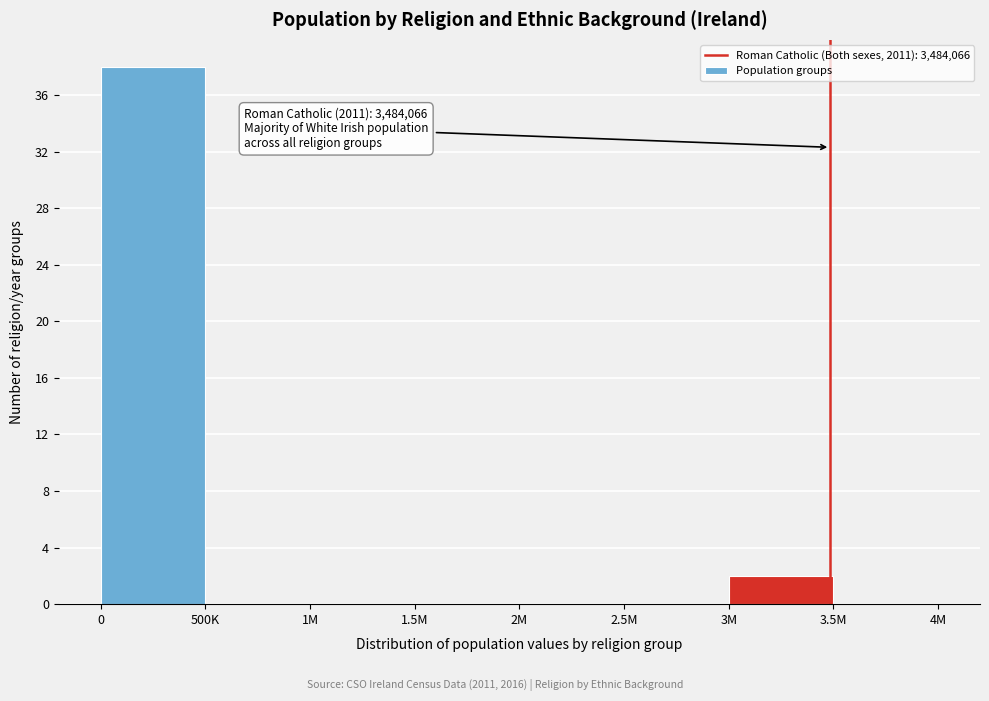

Reading left to right, what are all the values shown in this chart?

0=38	500K=0	1M=0	1.5M=0	2M=0	2.5M=0	3M=2	3.5M=0